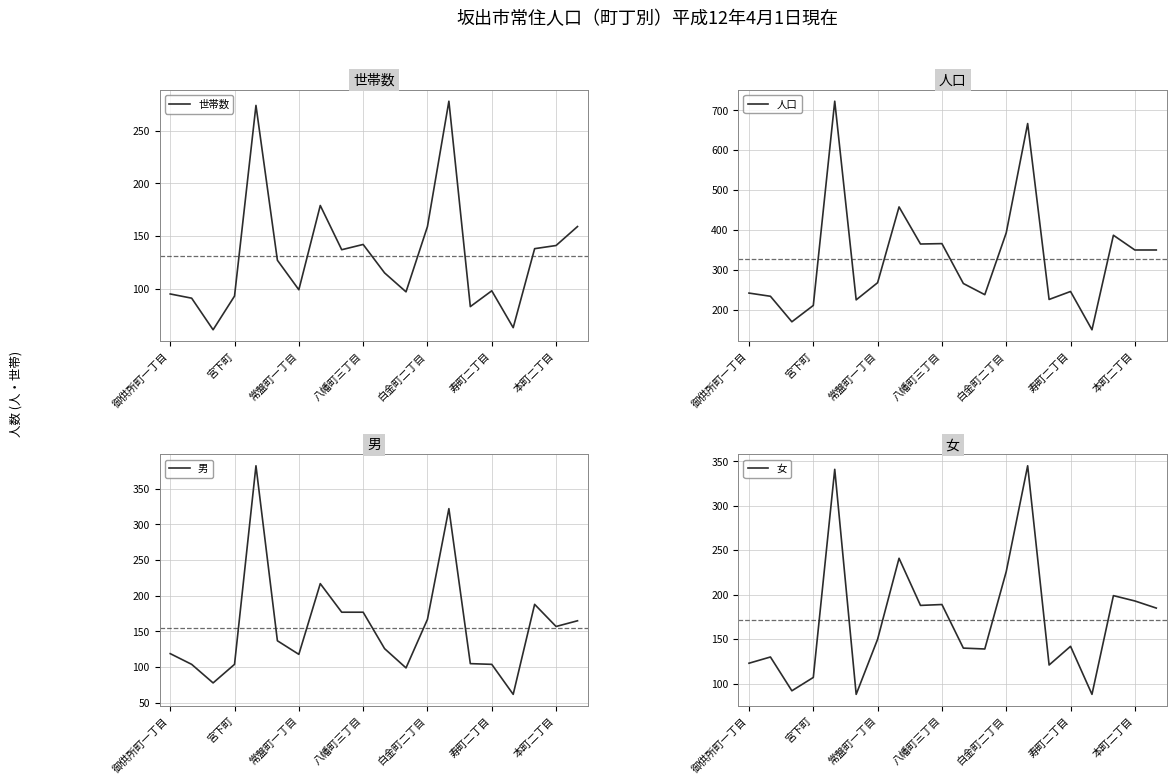

True or false: 世帯数 and 男 intersect in this chart.

True